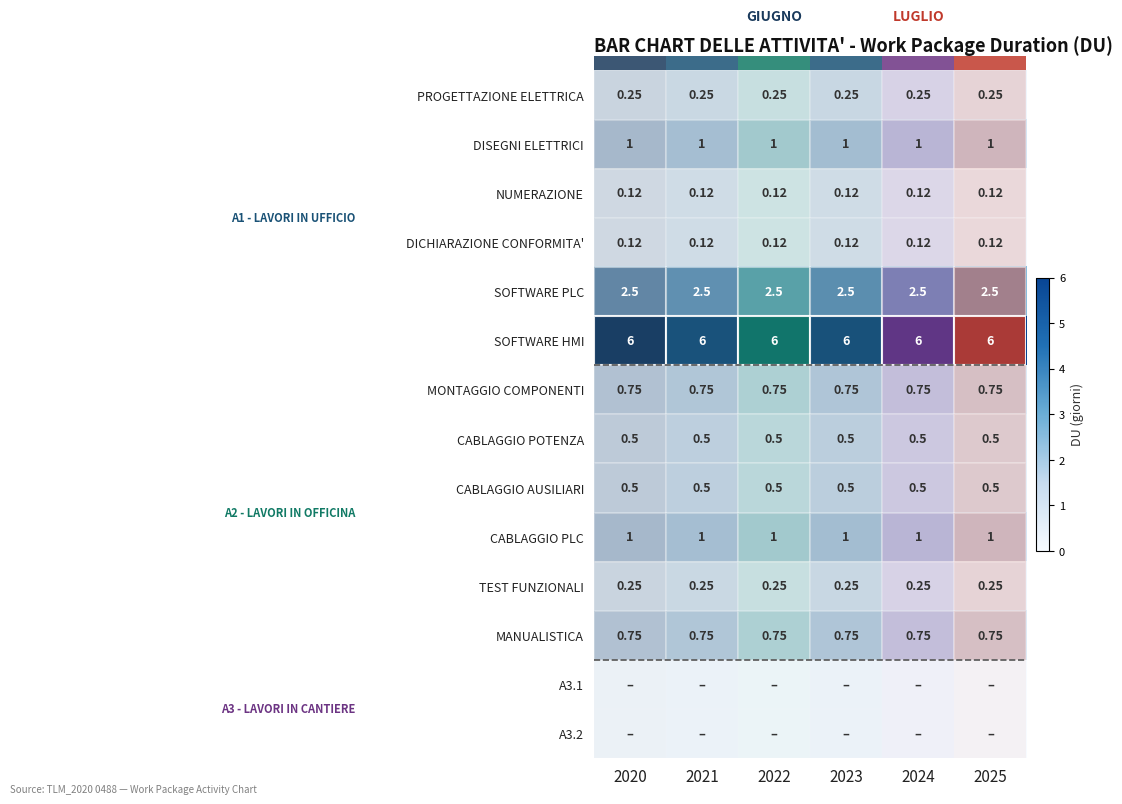

Is the value of CABLAGGIO POTENZA at 2020 greater than the value of PROGETTAZIONE ELETTRICA at 2024?

Yes